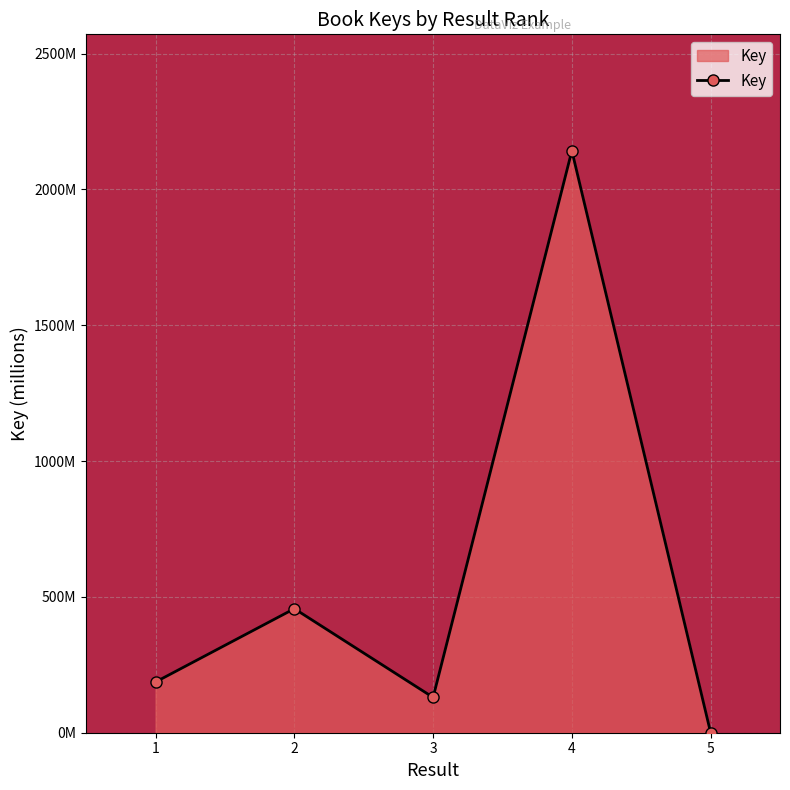

The value at 4 is 2142.4. True or false?

True